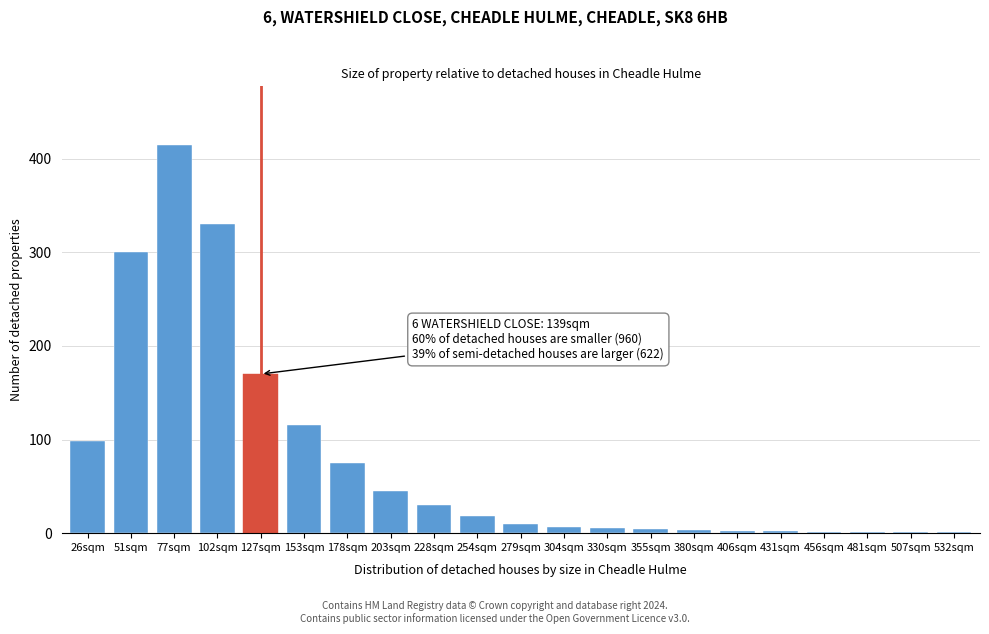

True or false: the data shows 10 at 279sqm.

True